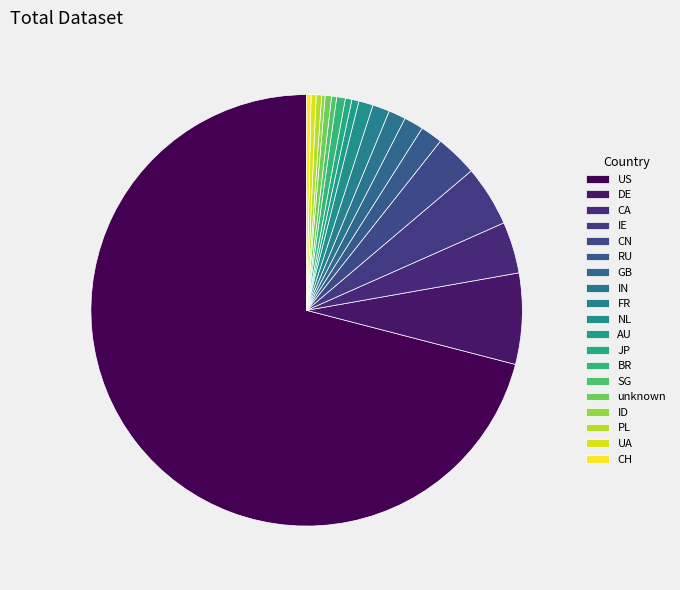

Rank the categories by value from lowest to highest.

ID, CH, UA, SG, PL, unknown, JP, AU, BR, NL, FR, IN, GB, RU, CN, CA, IE, DE, US